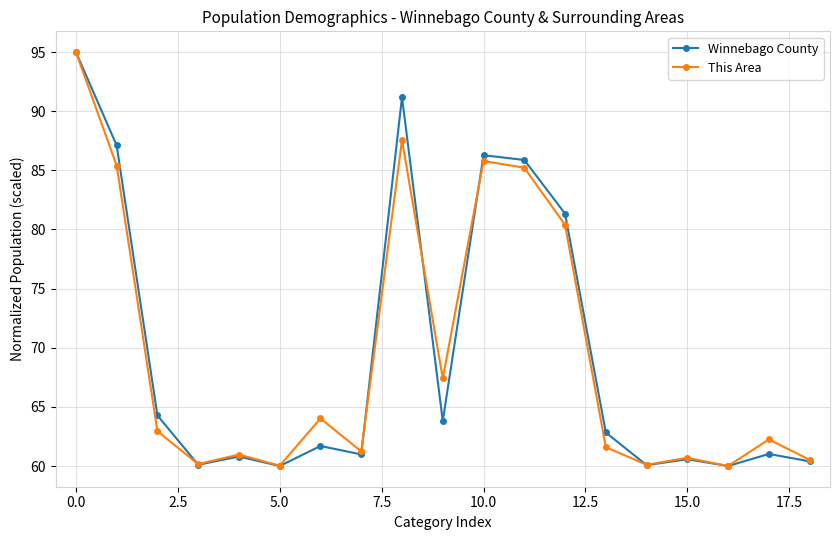

What is the value of the This Area point at the 8th from the left?

61.2